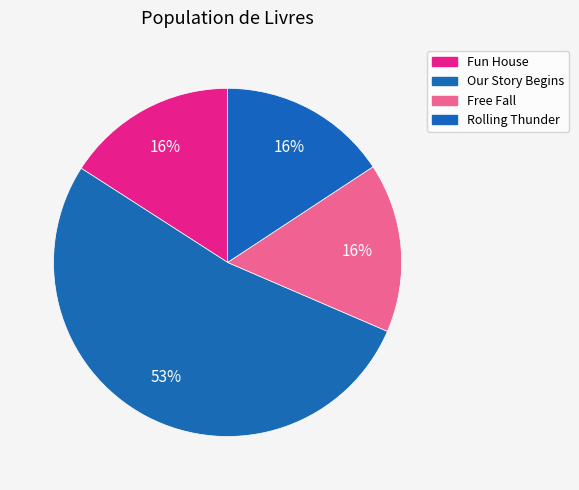

Count the number of slices in the pie.

4